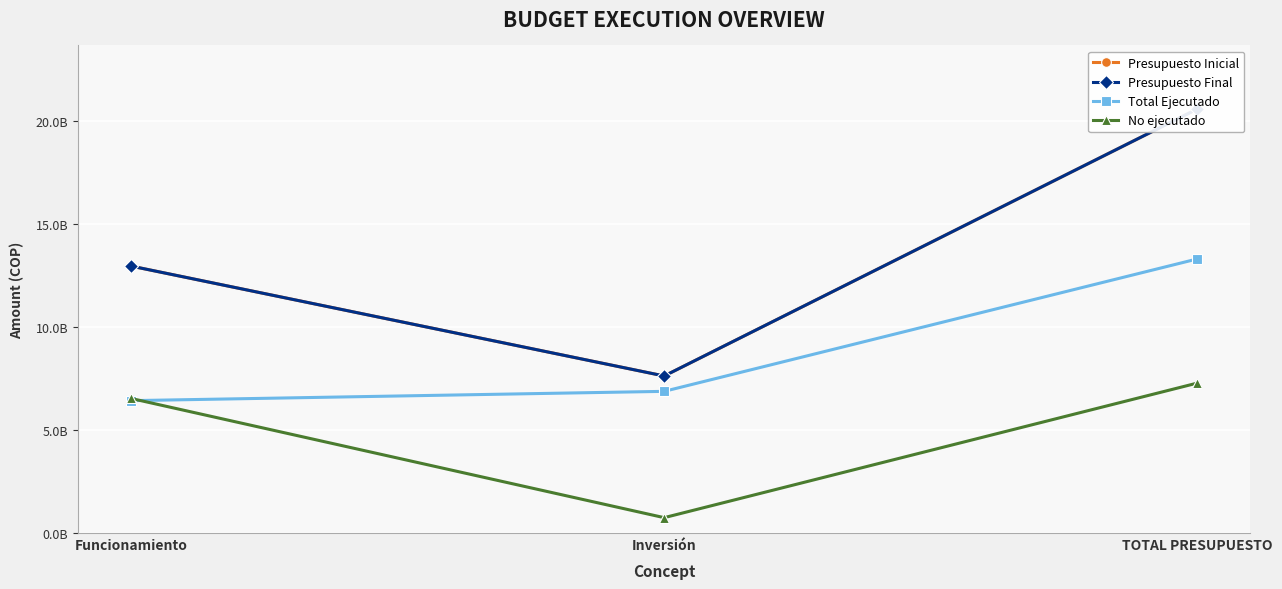

What is the maximum value shown in the chart?

20571688079.0